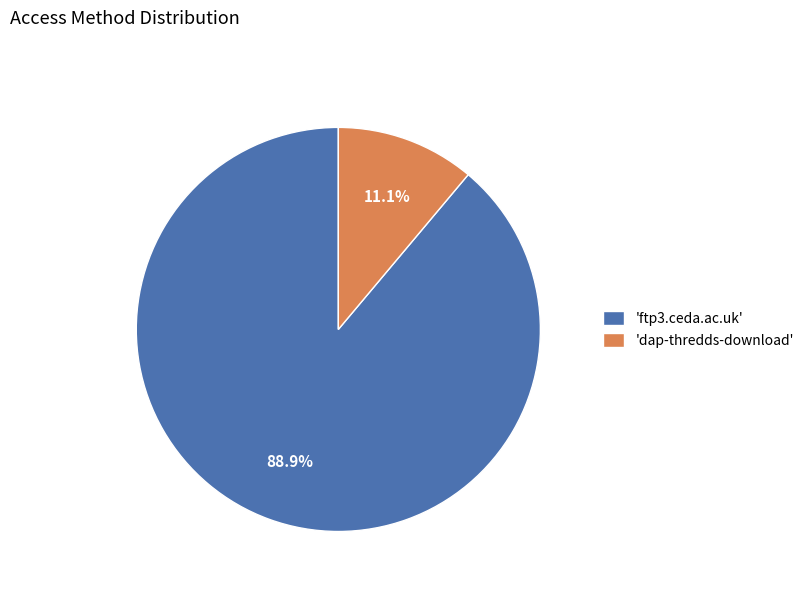

Is there any slice that represents more than half of the pie?

Yes